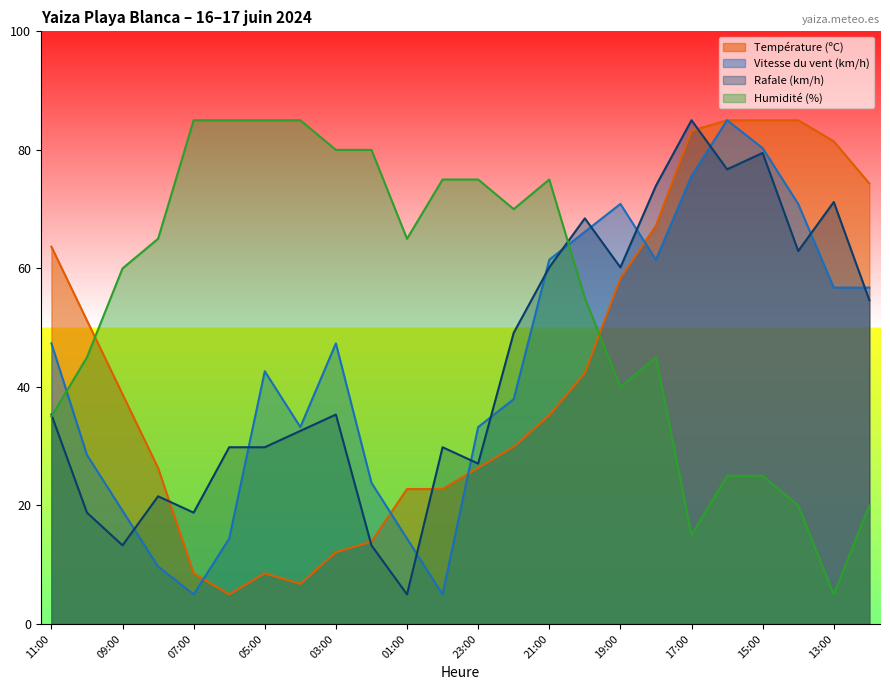

How many lines are shown in the chart?

4